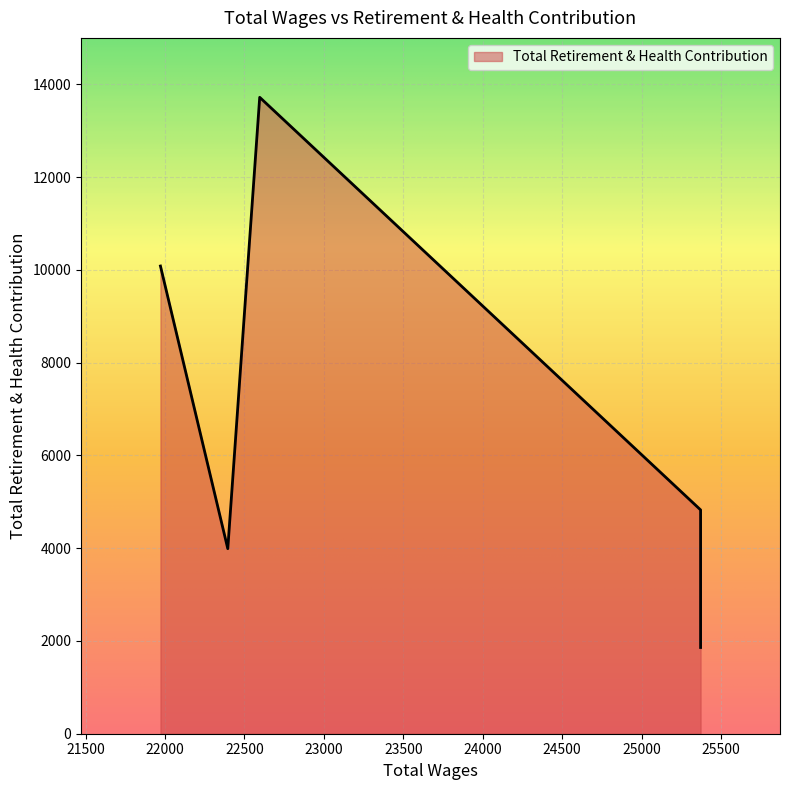

Reading left to right, transcribe all the data shown in this chart.

25372.0=4825	25372.0=1859	22596.0=13719	22395.0=3989	21971.0=10082